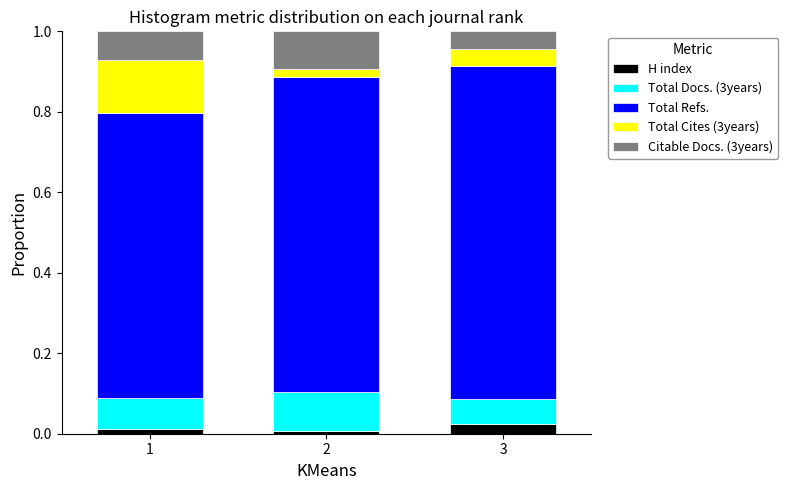

Does the chart contain stacked bars?

Yes